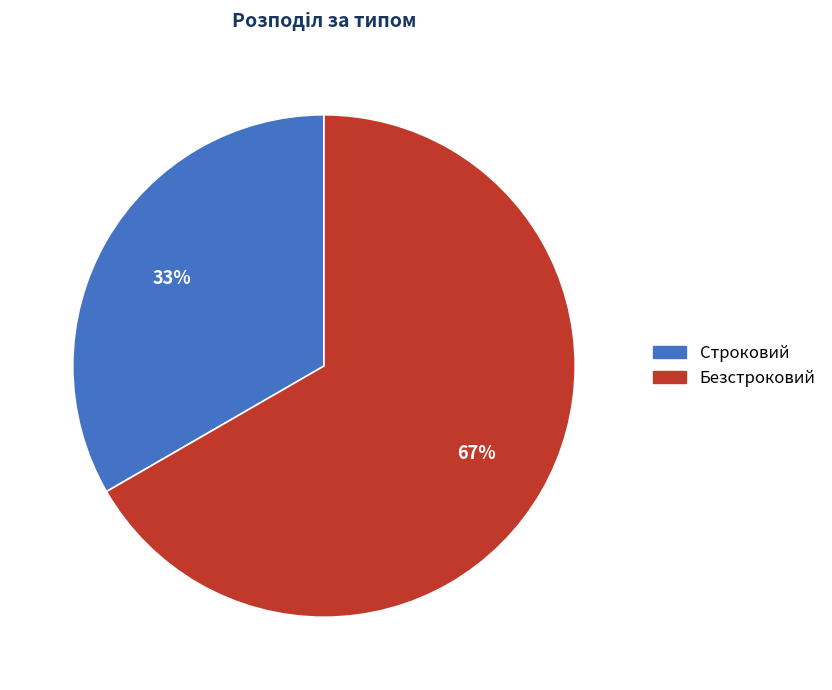

Is it true that Строковий is 24% of the pie?

False